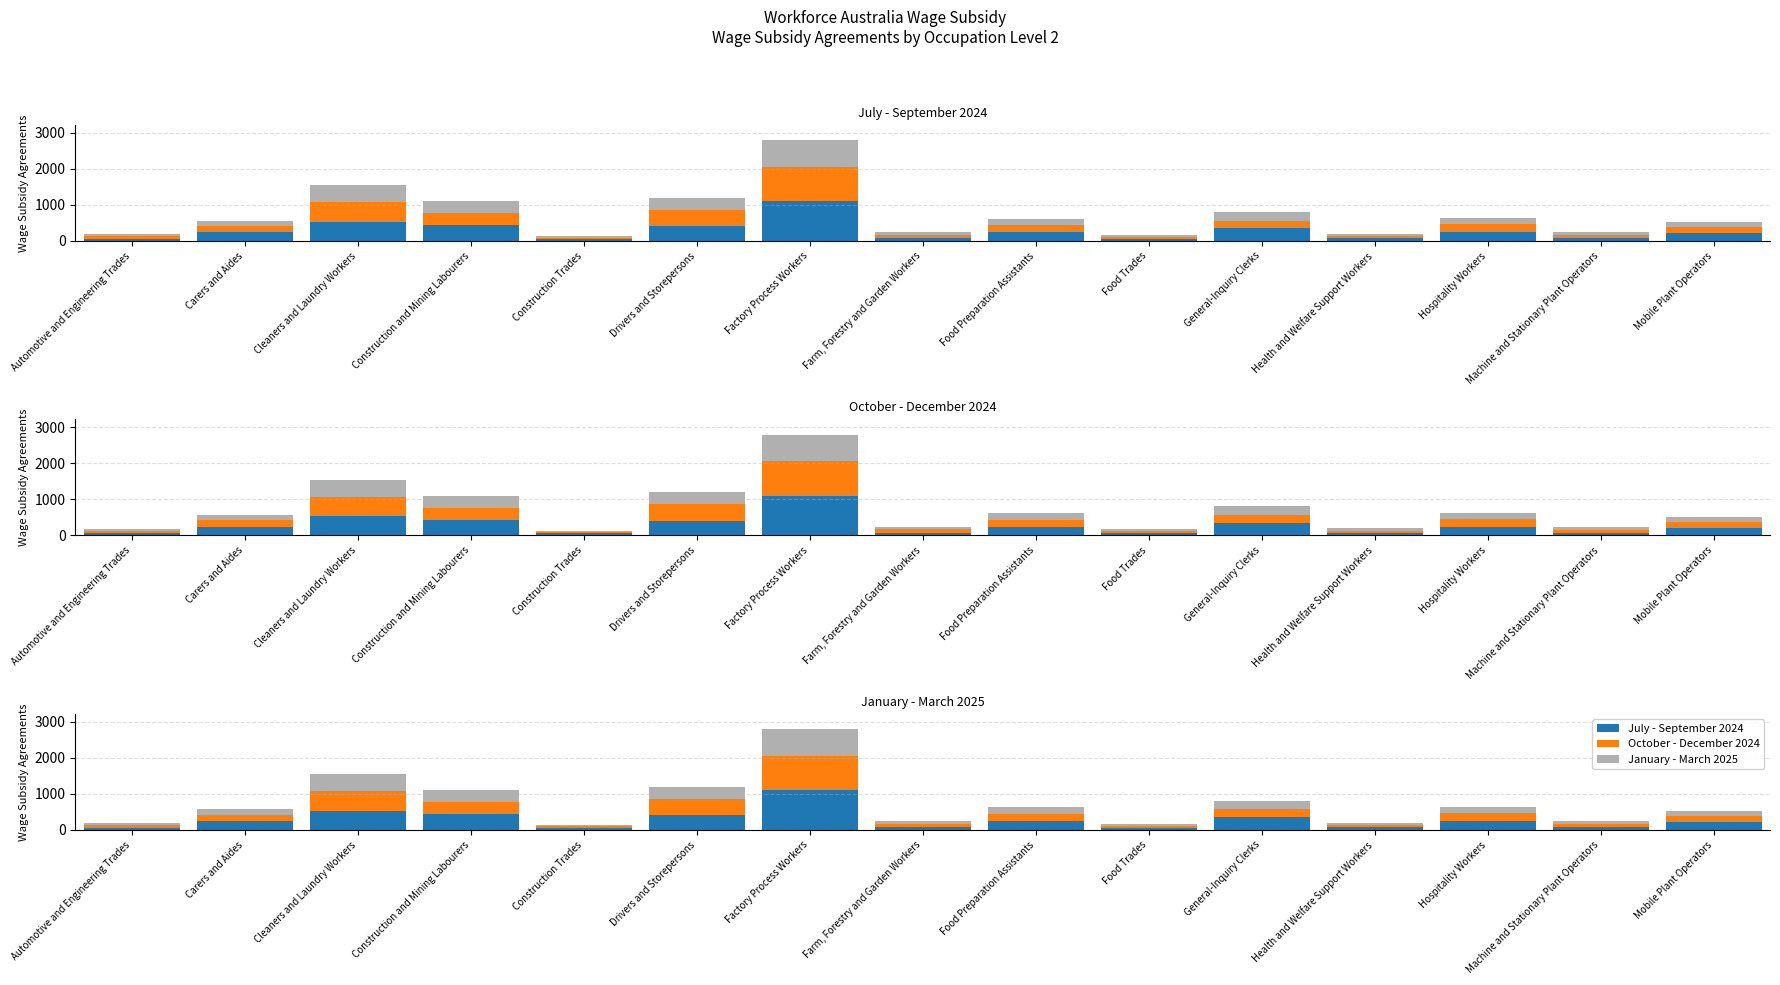

What are all the series names shown in the legend?

July - September 2024, October - December 2024, January - March 2025